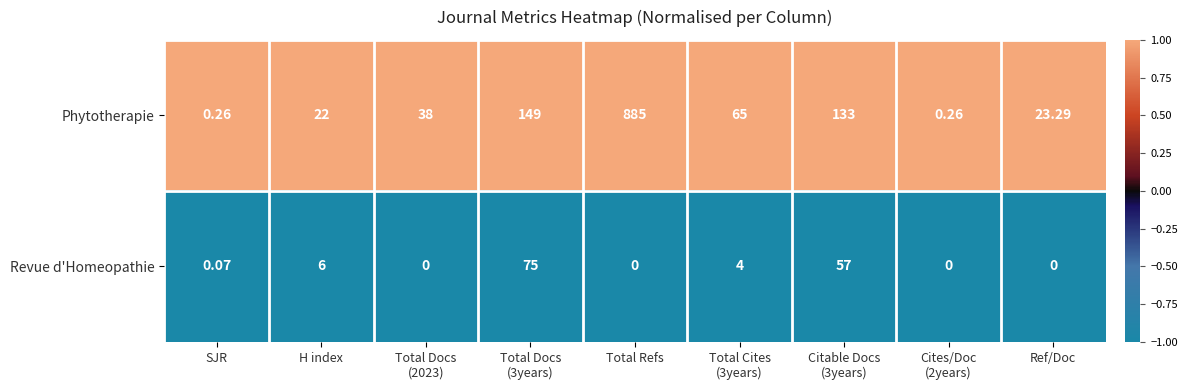

Which category has the highest value in the Phytotherapie series?

Total Refs